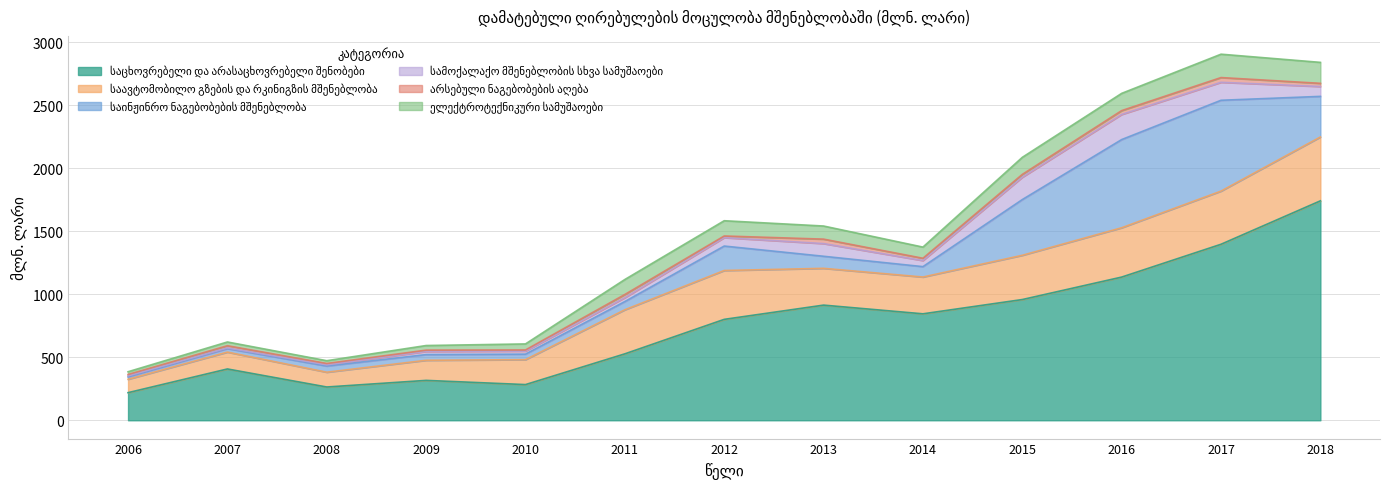

At which category does სამოქალაქო მშენებლობის სხვა სამუშაოები reach its first local peak?

2009